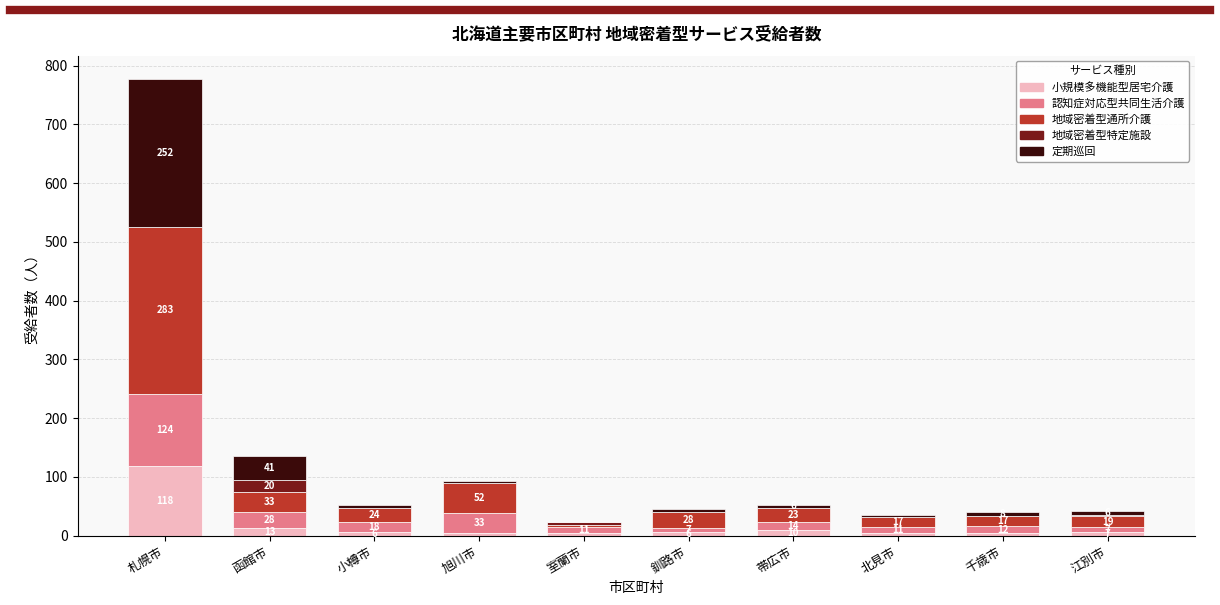

What is the total value across all series at 室蘭市?

24